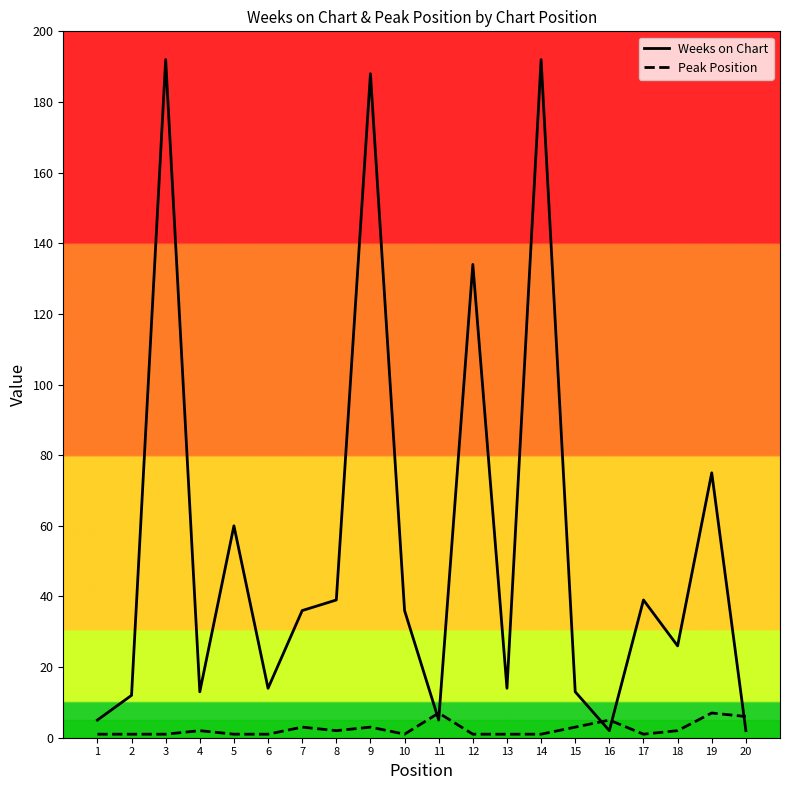

What is the difference between the maximum and minimum values in the Weeks on Chart series?

190